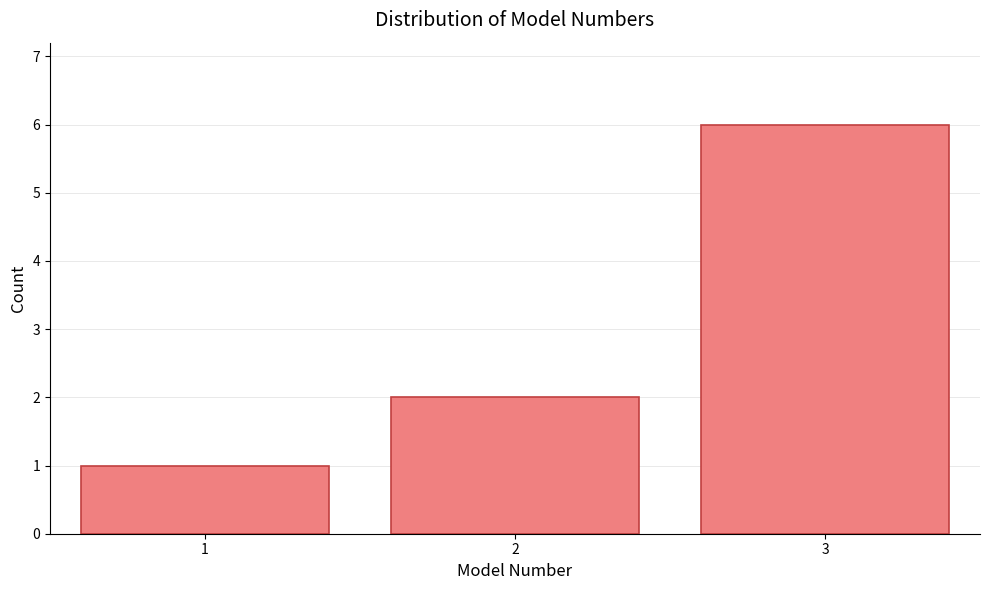

Reading left to right, transcribe this chart: for each bar, give the range it covers on the x-axis and its height. The values are not printed on the chart, so give them approximately, as read against the axis.

0.5 to 1.5: 1
1.5 to 2.5: 2
2.5 to 3.5: 6